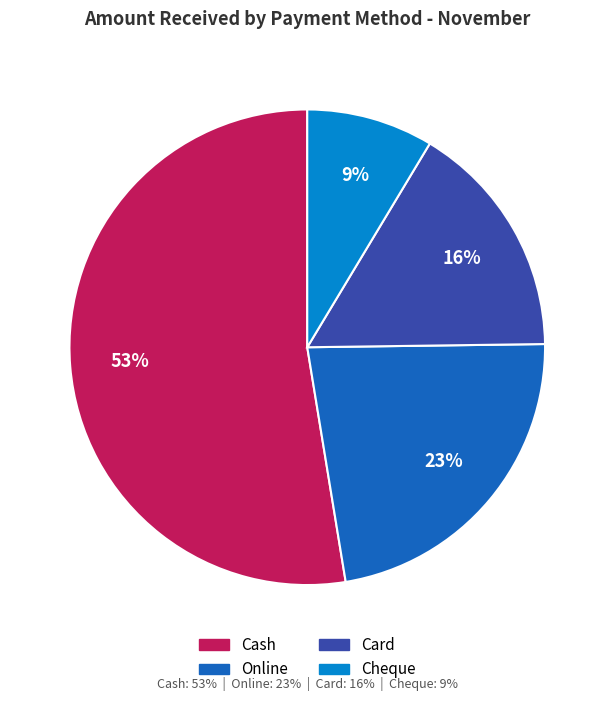

Is there any slice that represents more than half of the pie?

Yes